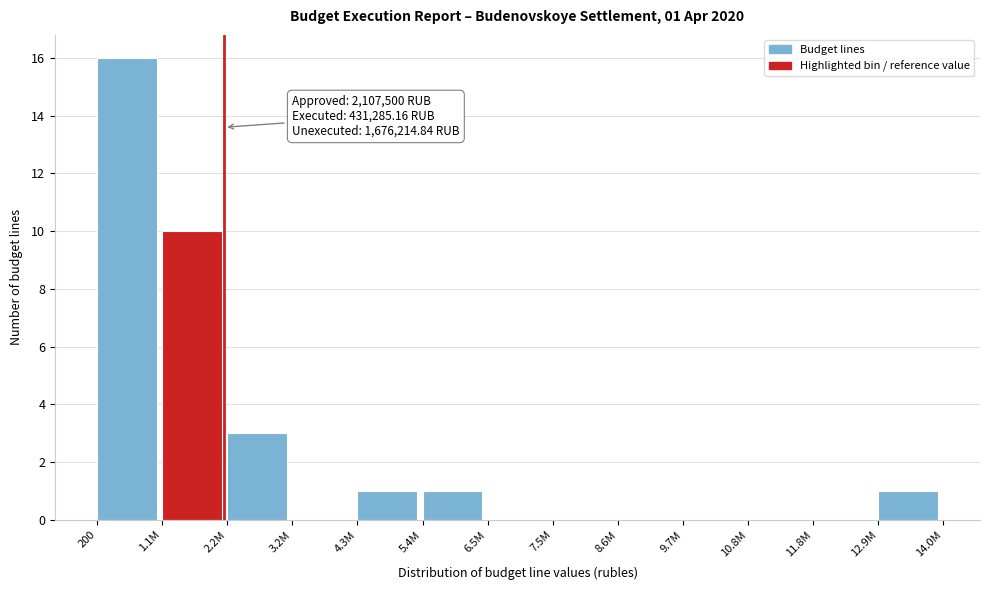

Reading right to left, list all the values displayed in this chart.

12.9M=1	11.8M=0	10.8M=0	9.7M=0	8.6M=0	7.5M=0	6.5M=0	5.4M=1	4.3M=1	3.2M=0	2.2M=3	1.1M=10	200=16